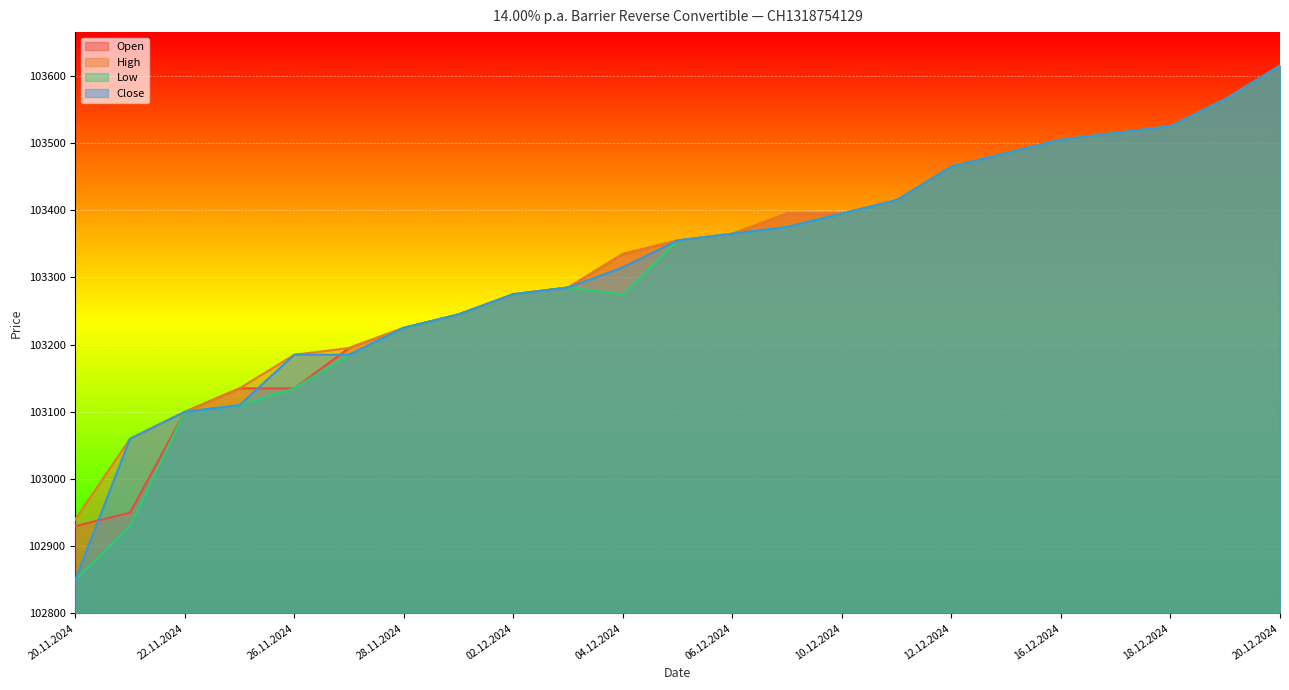

Reading left to right, transcribe all the data shown in this chart.

Open: 102930	102950	103100	103135	103135	103195	103225	103245	103275	103285	103335	103355	103365	103395	103395	103415	103465	103485	103505	103515	103525	103565	103615
High: 102940	103060	103100	103135	103185	103195	103225	103245	103275	103285	103335	103355	103365	103395	103395	103415	103465	103485	103505	103515	103525	103565	103615
Low: 102850	102930	103100	103110	103135	103185	103225	103245	103275	103285	103275	103355	103365	103375	103395	103415	103465	103485	103505	103515	103525	103565	103615
Close: 102850	103060	103100	103110	103185	103185	103225	103245	103275	103285	103315	103355	103365	103375	103395	103415	103465	103485	103505	103515	103525	103565	103615